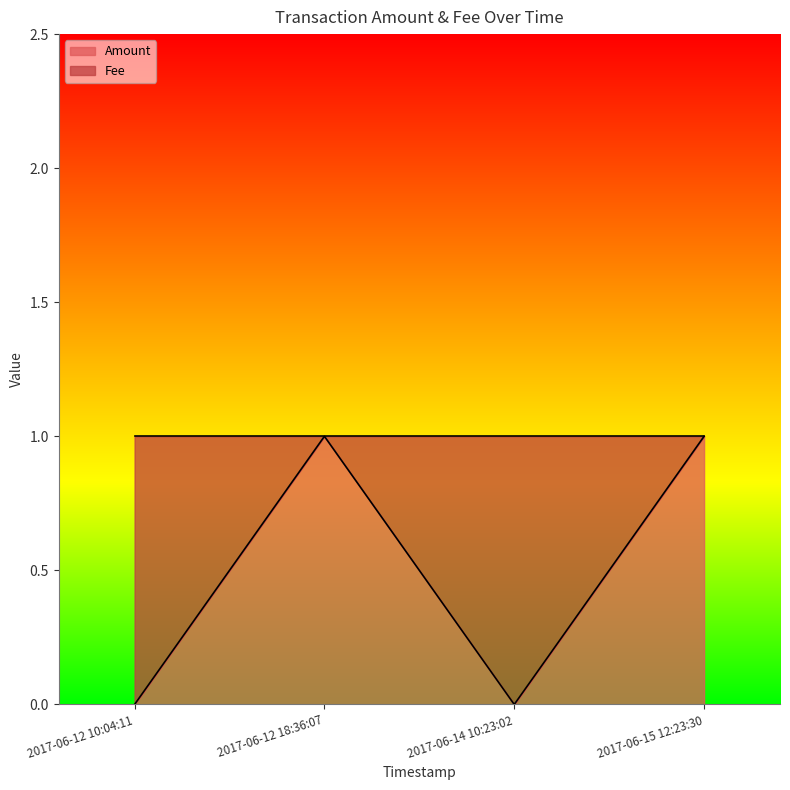

What is the label of the 1st point from the left?

2017-06-12 10:04:11